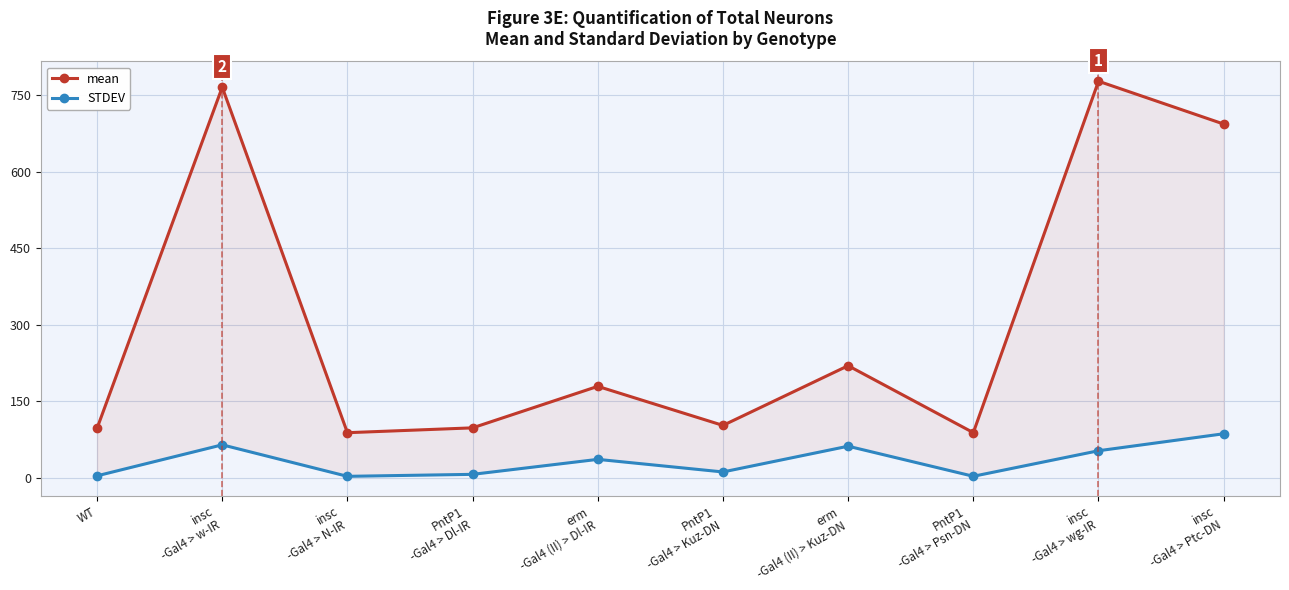

At how many categories does at least one series exceed 93?

8